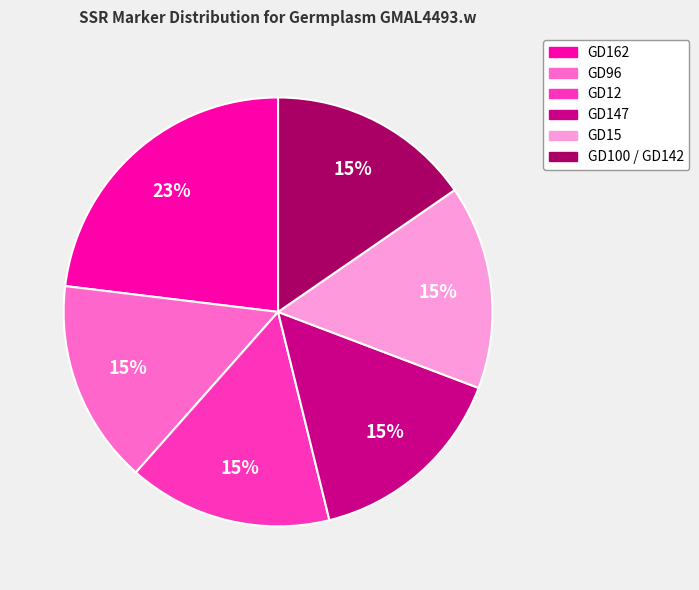

Approximately how many times larger is the value at GD147 compared to GD162?

0.7